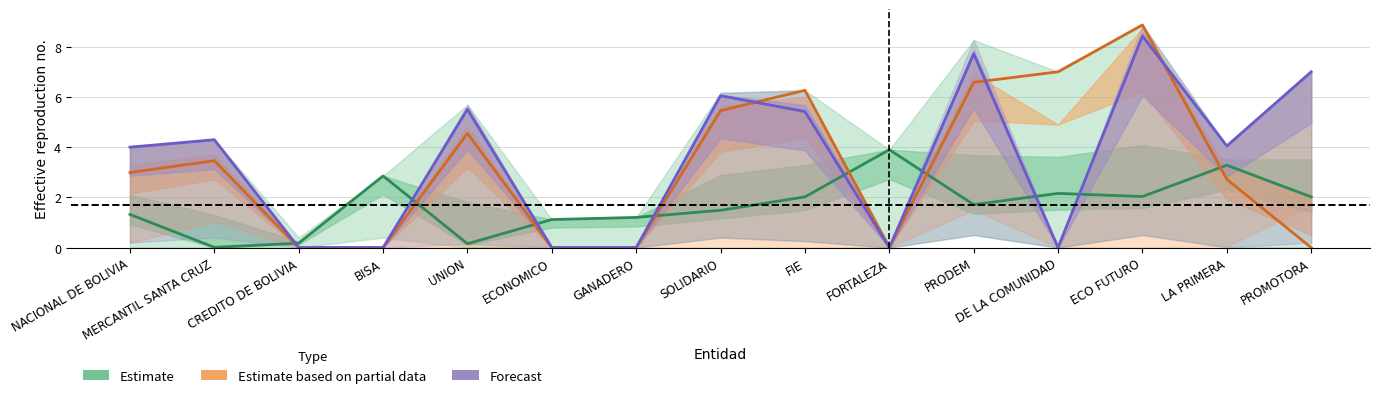

How many categories are shown in the chart?

15